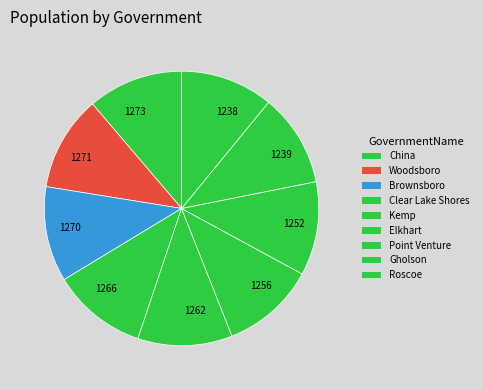

Does any single category account for the majority?

No